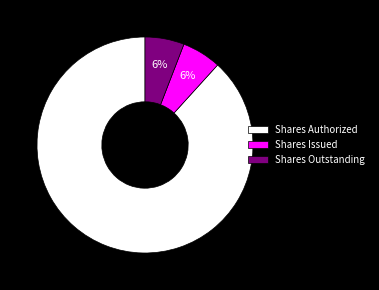

To the nearest percent, what percentage of the pie is Shares Outstanding?

6%